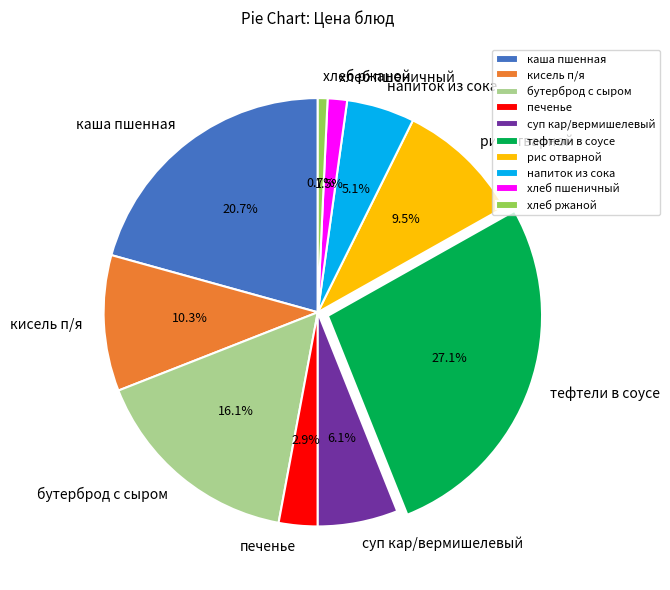

Rank the categories by value from highest to lowest.

тефтели в соусе, каша пшенная, бутерброд с сыром, кисель п/я, рис отварной, суп кар/вермишелевый, напиток из сока, печенье, хлеб пшеничный, хлеб ржаной